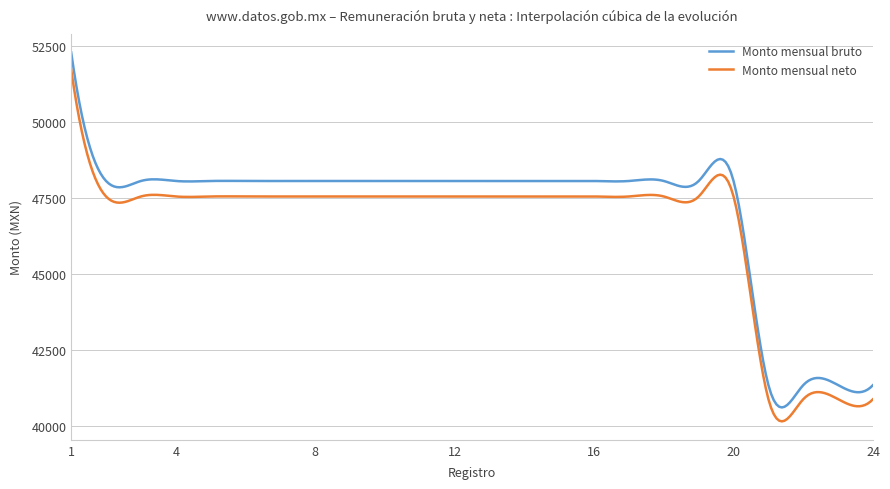

Which series has the widest spread of values?

Monto mensual bruto